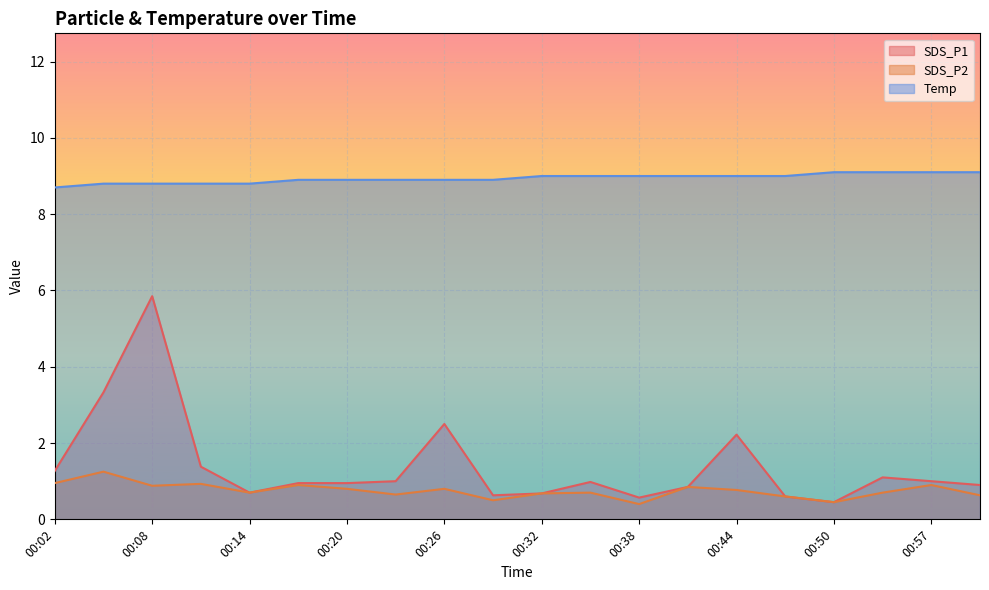

What is the minimum value shown in the chart?

0.4